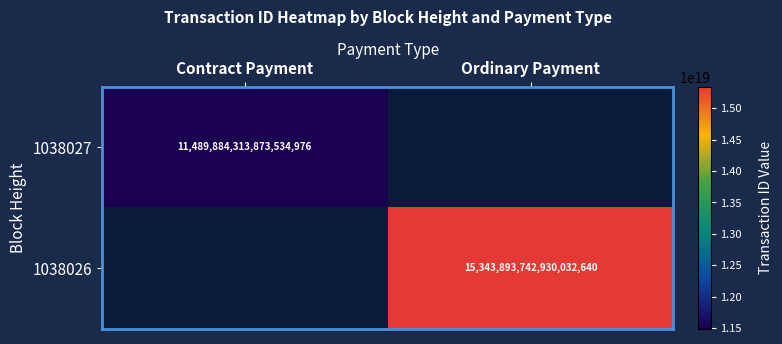

Between Contract Payment and Ordinary Payment, which is larger?

Ordinary Payment